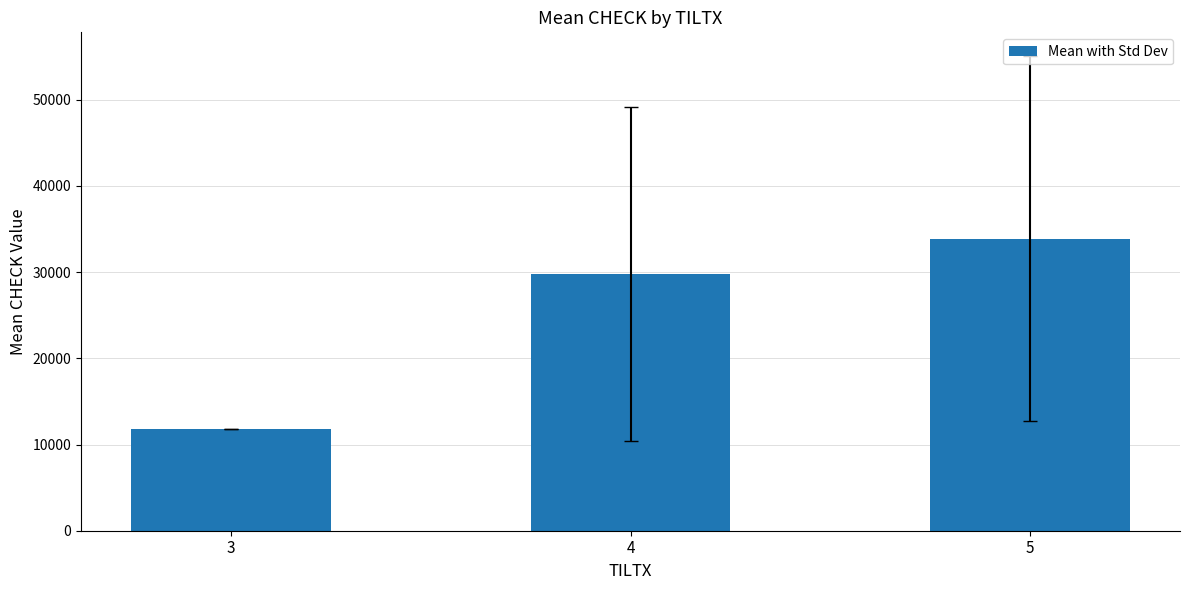

Count the number of values greater than 29756.

2